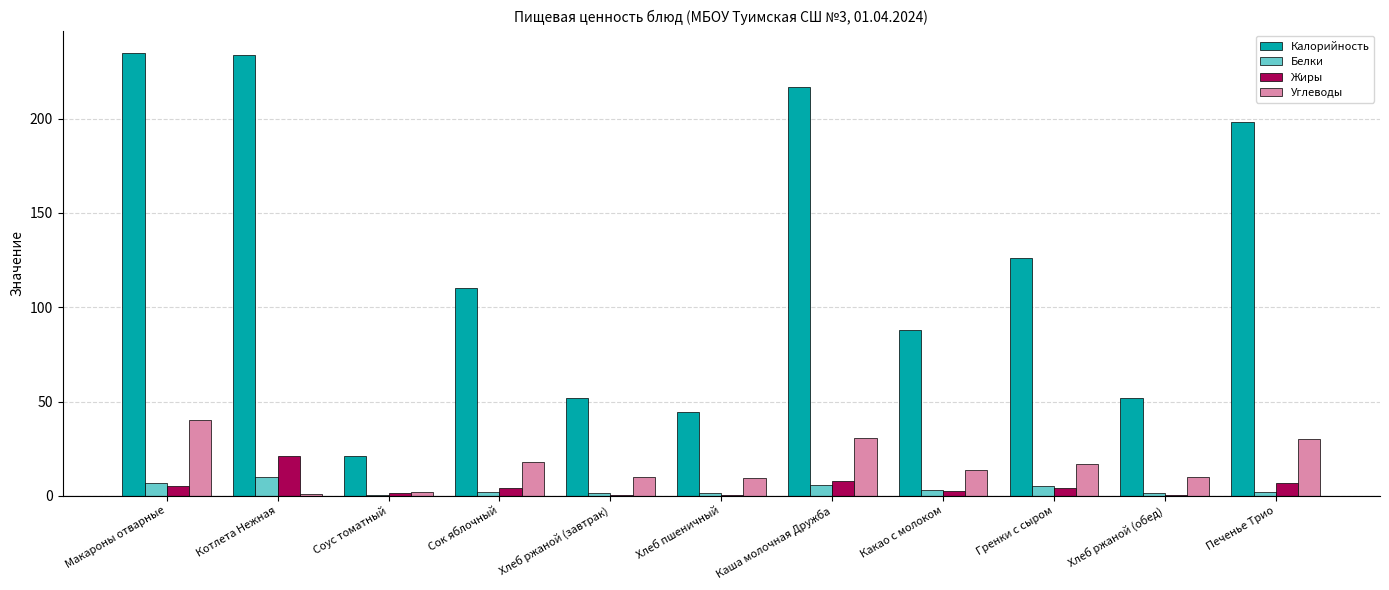

At which label does Жиры first exceed 4?

Макароны отварные